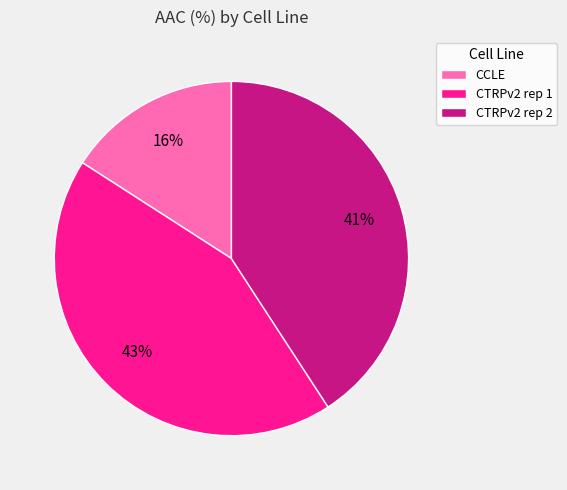

Which slice is the largest?

CTRPv2 rep 1